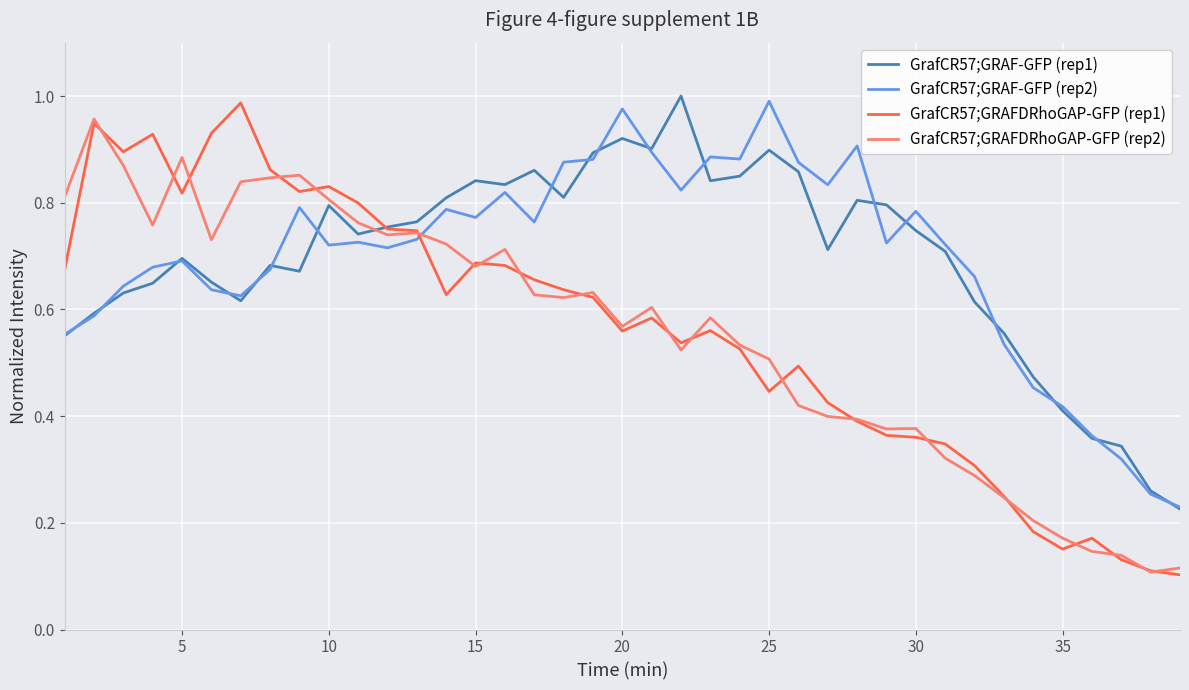

After their last crossing, which series has the higher values: GrafCR57;GRAF-GFP (rep1) or GrafCR57;GRAFDRhoGAP-GFP (rep2)?

GrafCR57;GRAF-GFP (rep1)